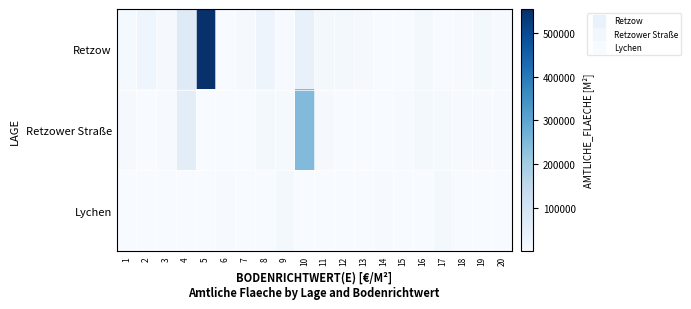

What is the total value across all series at 6?

5454